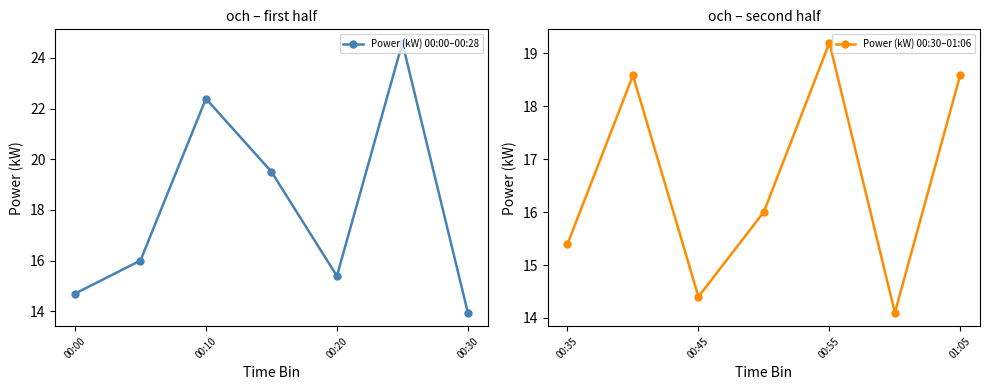

What is the highest value of the Power (kW) 00:00–00:28 series?

24.6